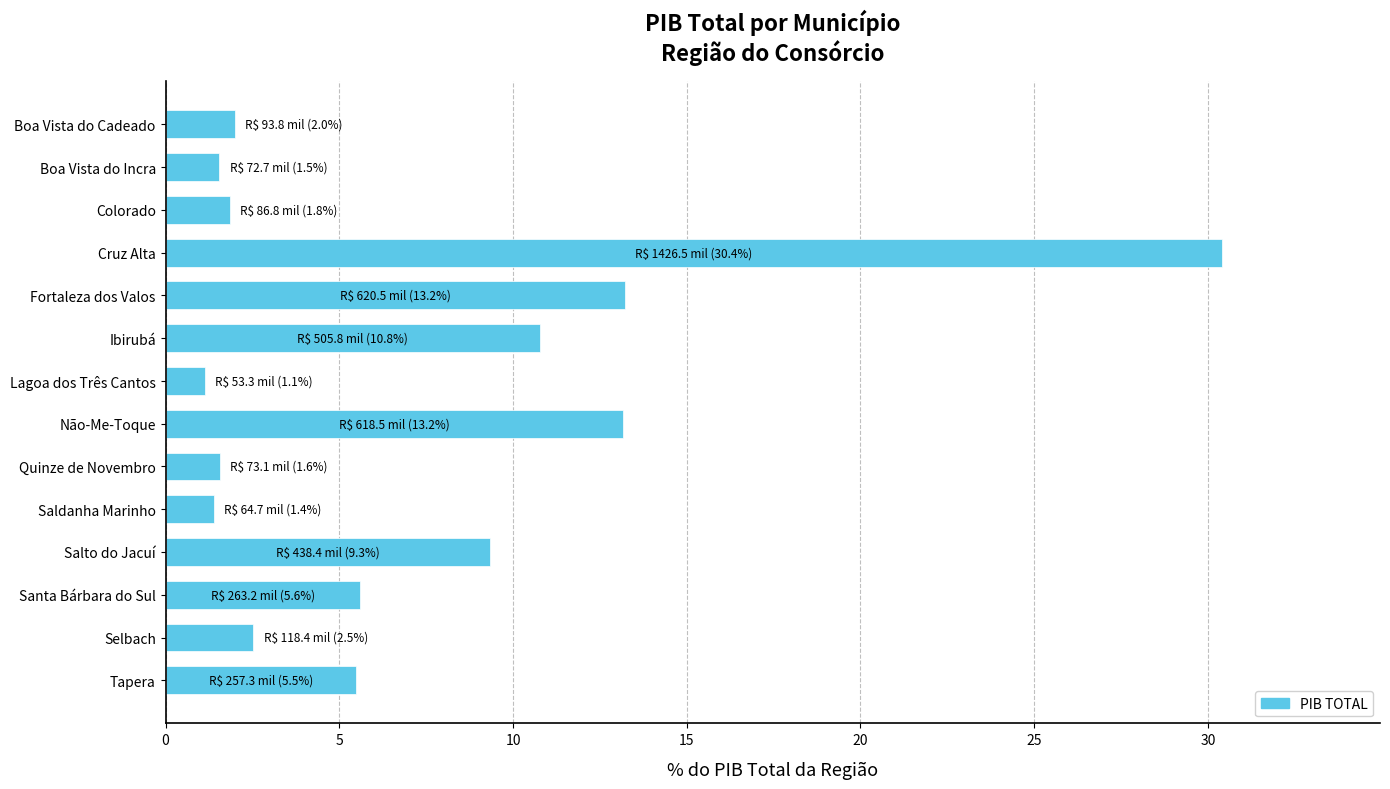

Which has a higher value, Salto do Jacuí or Cruz Alta?

Cruz Alta